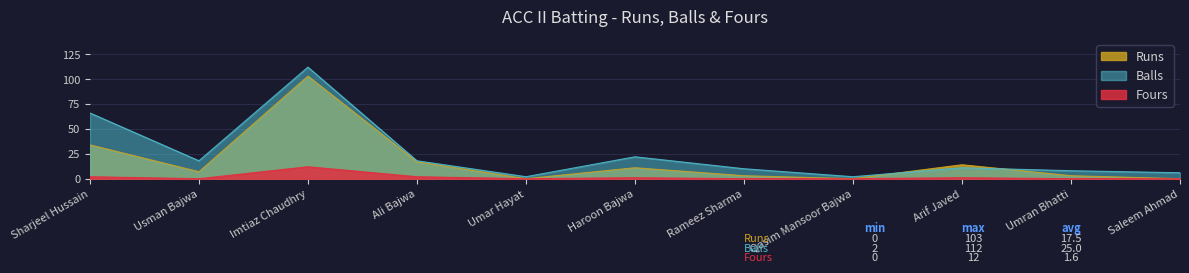

What is the difference between the Runs values at Saleem Ahmad and Usman Bajwa?

7